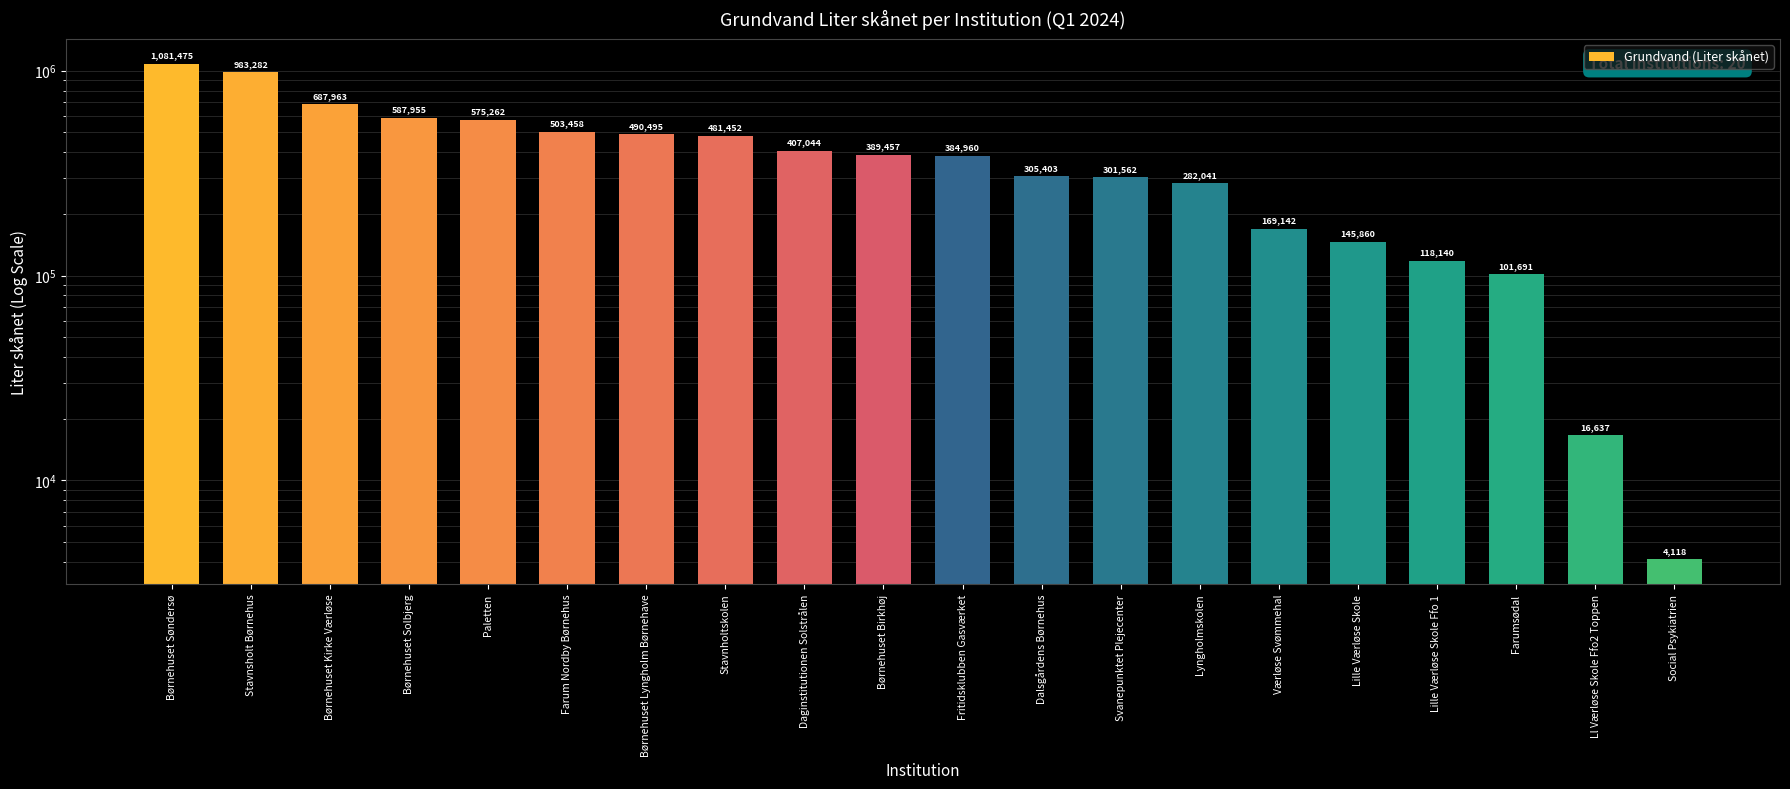

Where is the data nearest to the value 542796?

Paletten